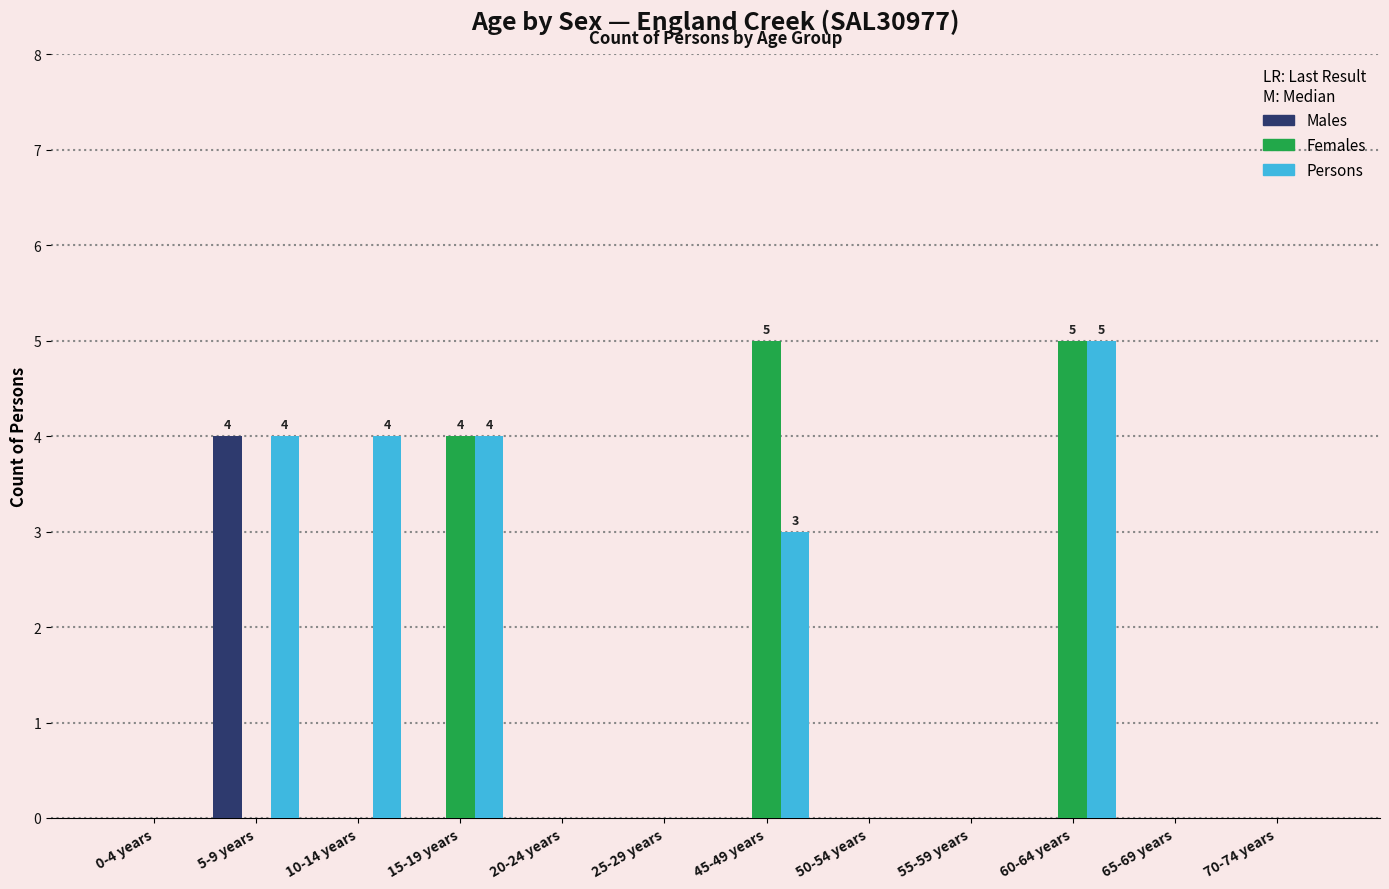

At which label is Persons closest to 2?

45-49 years